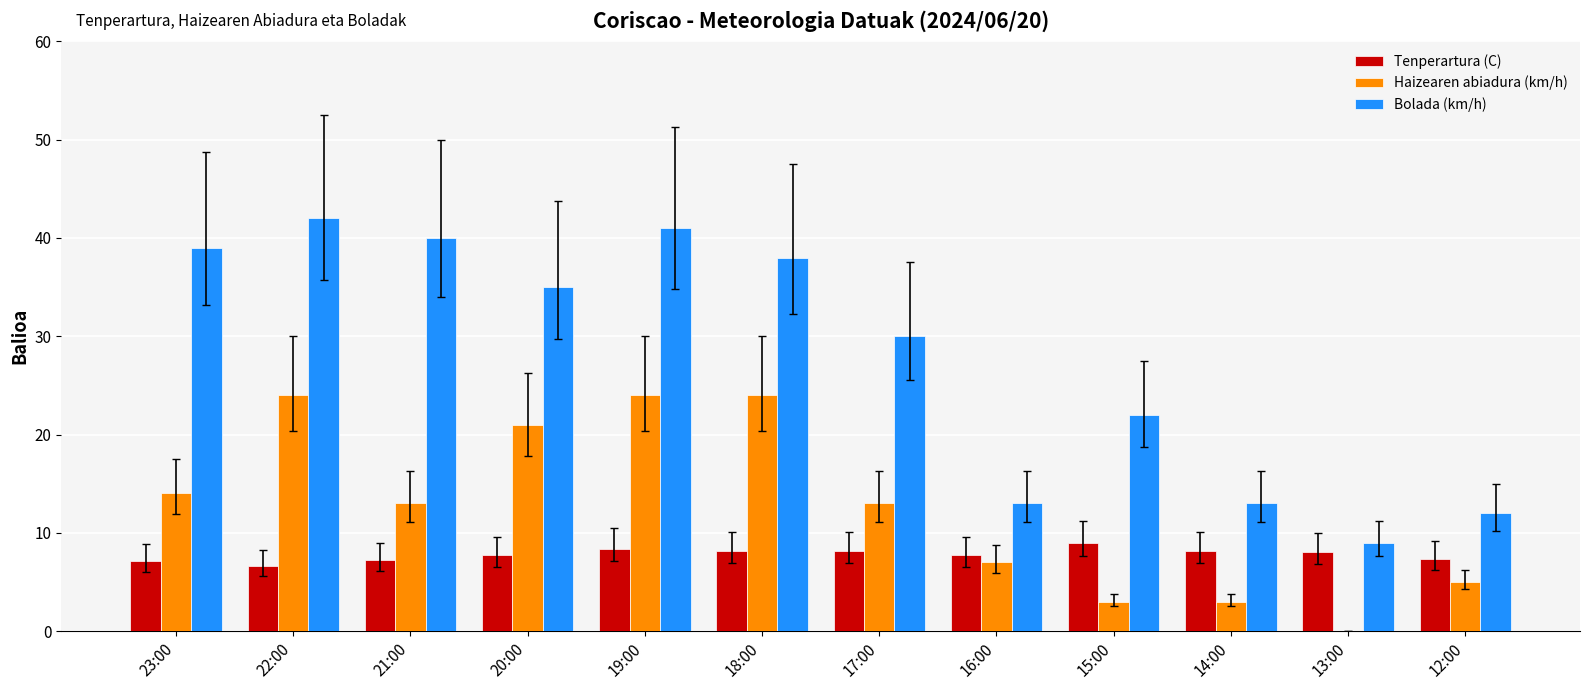

Between 19:00 and 18:00, which series saw the biggest shift?

Bolada (km/h)